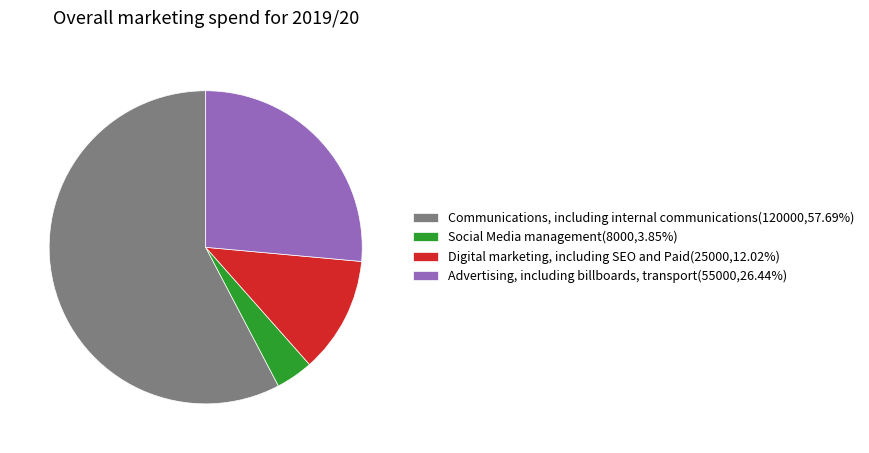

Does any single category account for the majority?

Yes